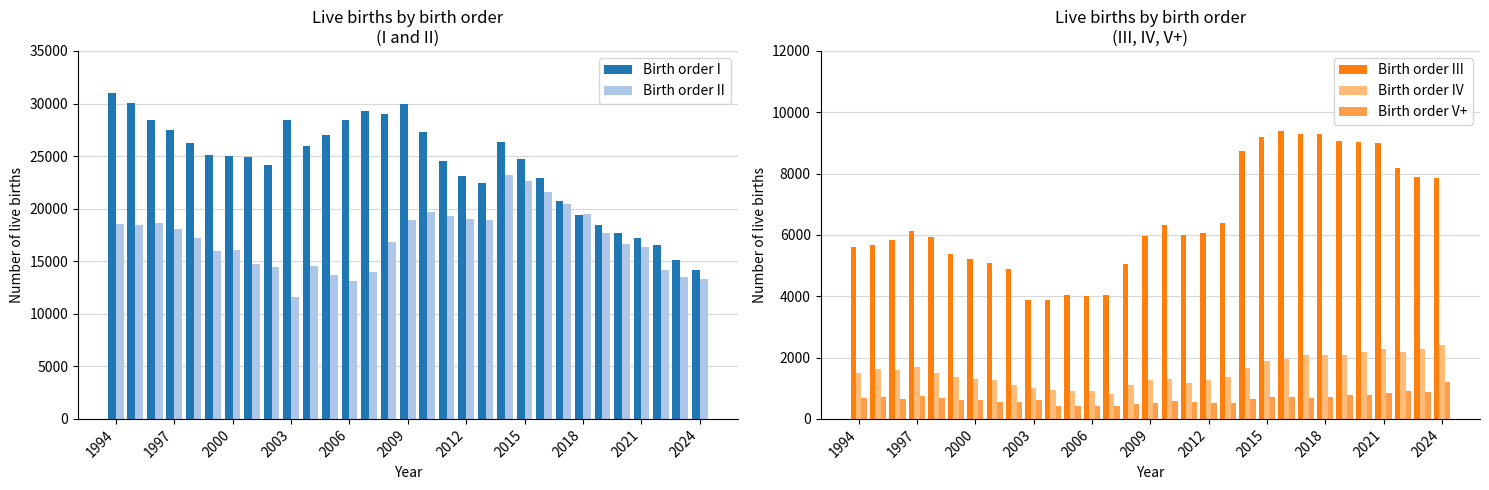

What is the difference between the second highest and second lowest values in the Birth order IV series?

1386